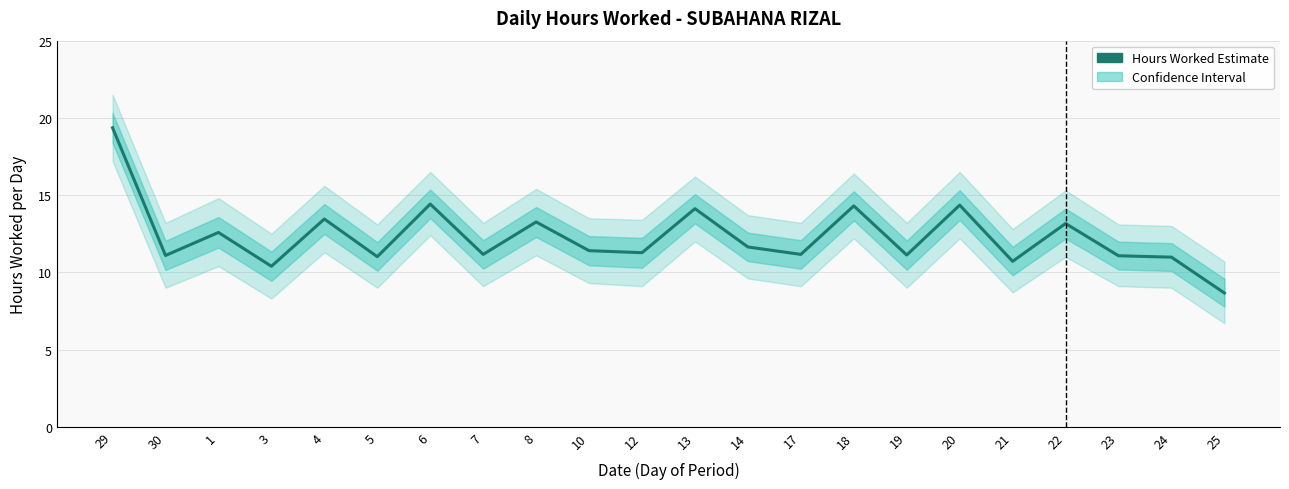

What is the label of the 21st point from the left?

24